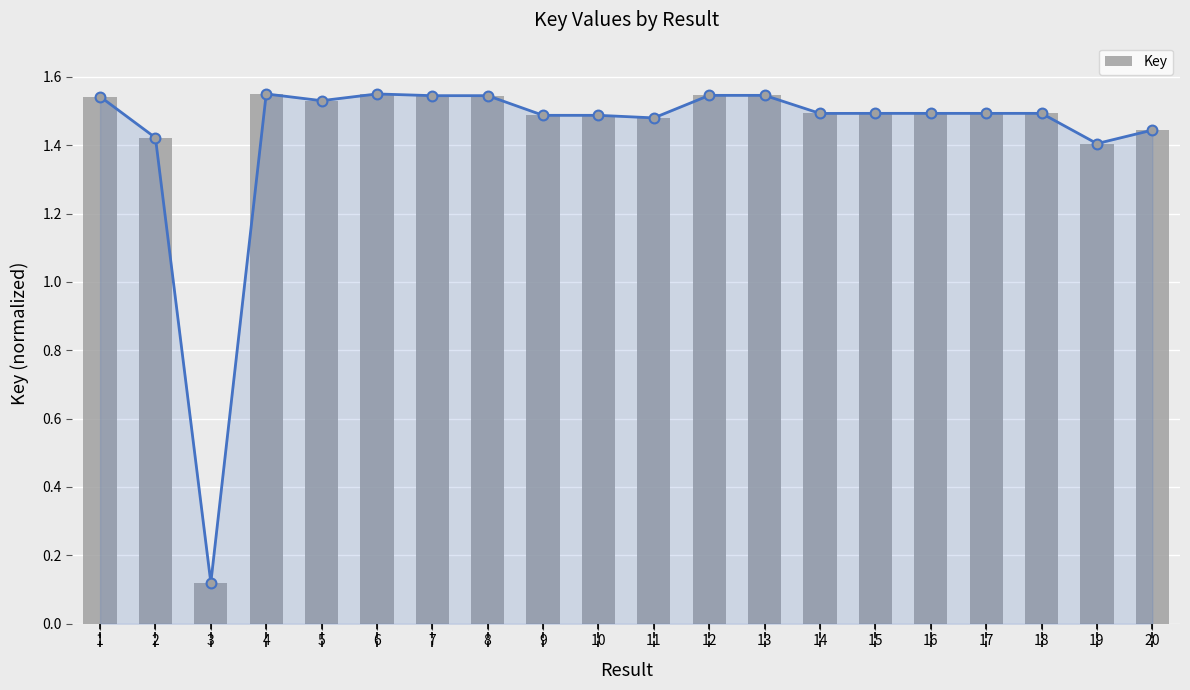

What is the change in value from 3 to 7?

+1.4